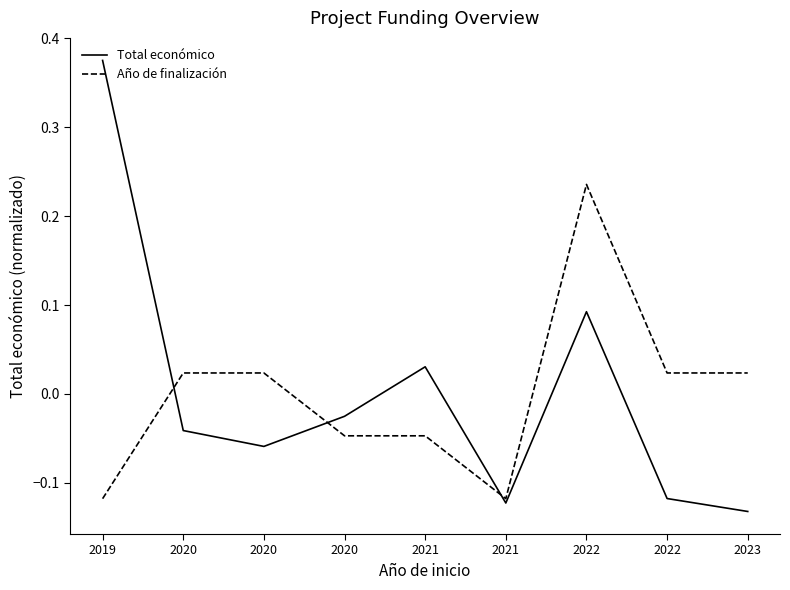

Is this an area chart (filled region under the line)?

No